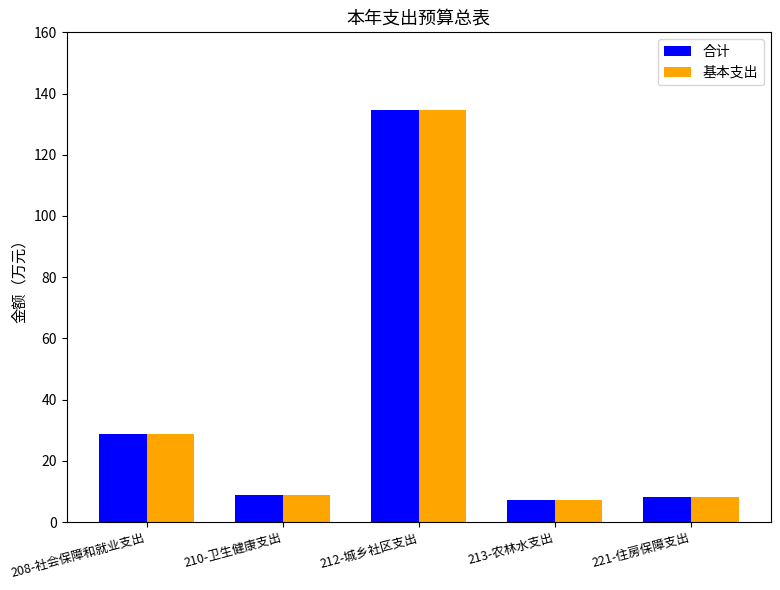

What is the maximum value for 基本支出?

134.7